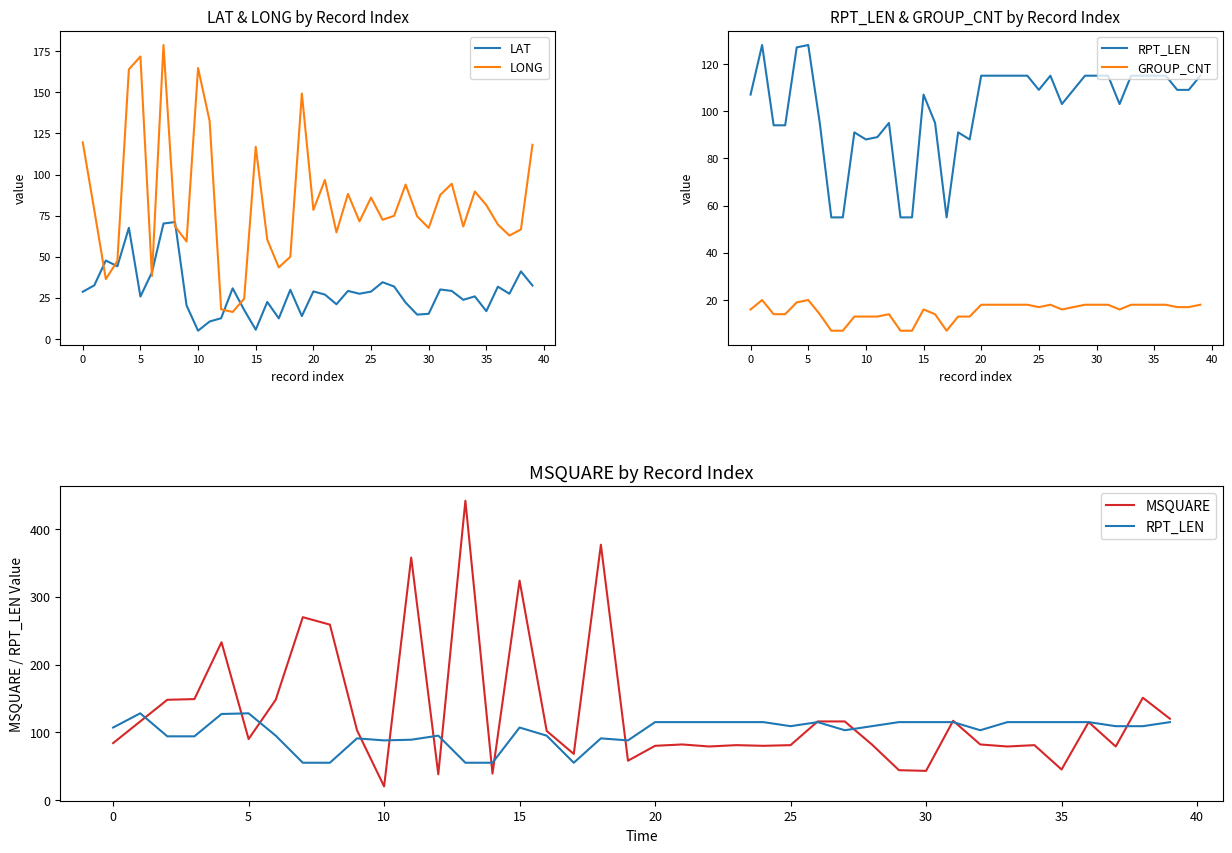

What is the sum of all LONG values?

3346.7